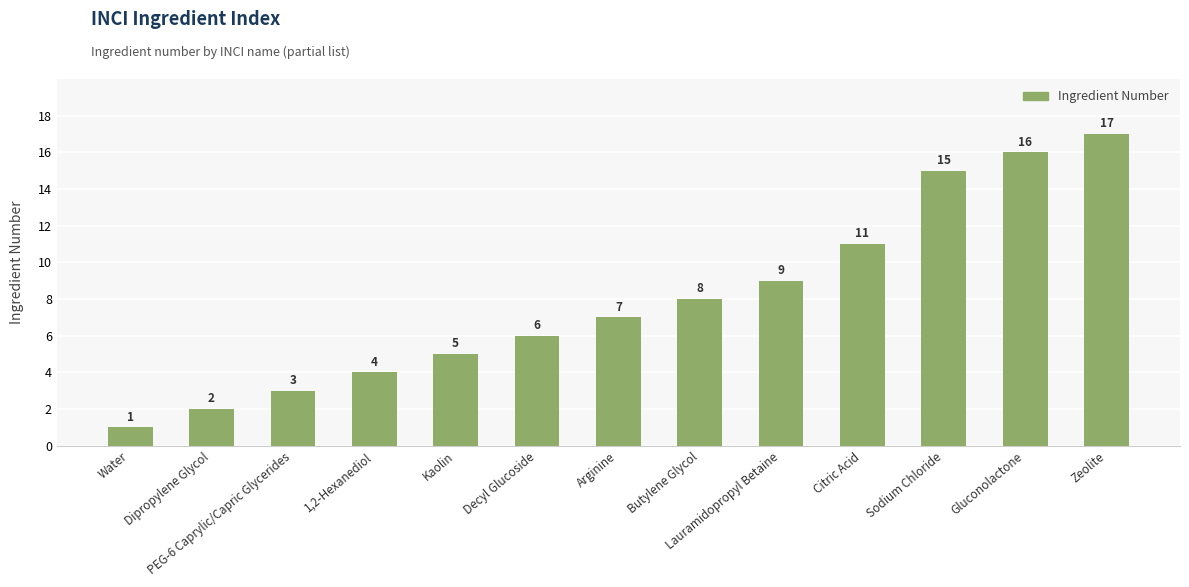

What is the minimum value shown in the chart?

1